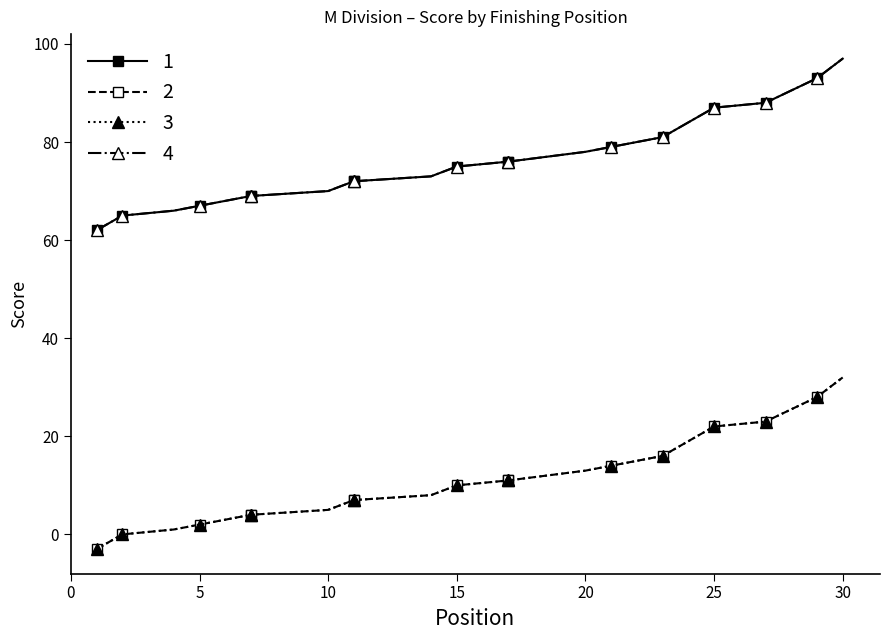

Where does the event_total_score series first go above 75?

17